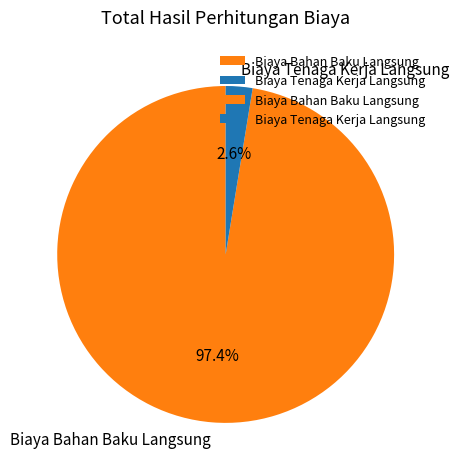

Does Biaya Tenaga Kerja Langsung account for over 50% of the chart?

No